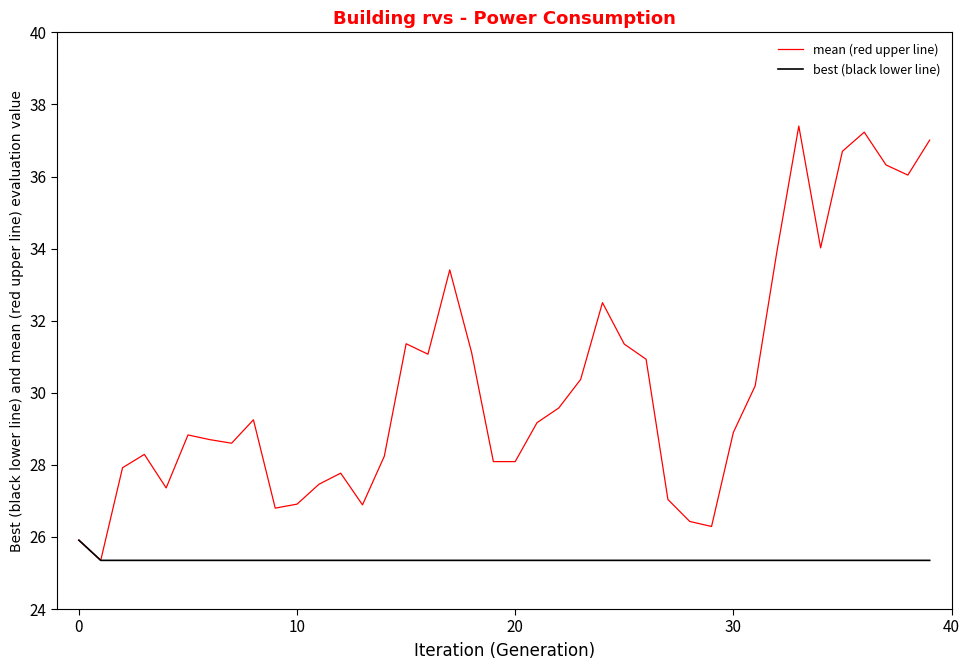

Rank the series by their maximum value, from lowest to highest.

best (black lower line), mean (red upper line)